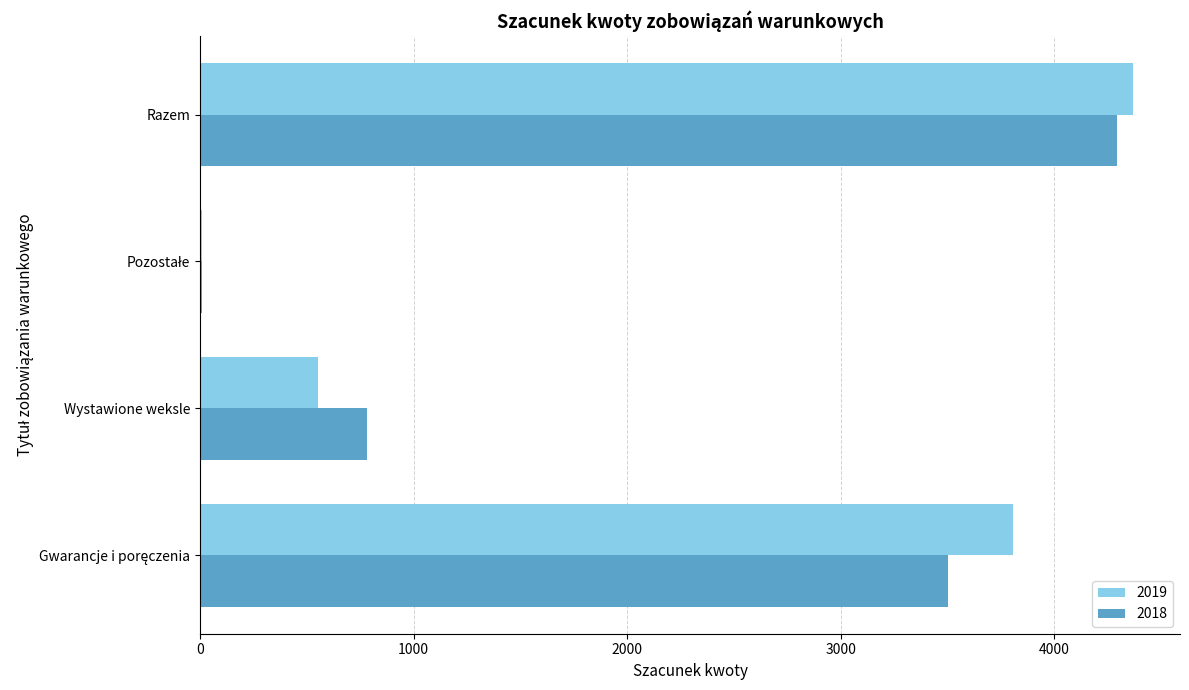

What is the total value across all series at Razem?

8667